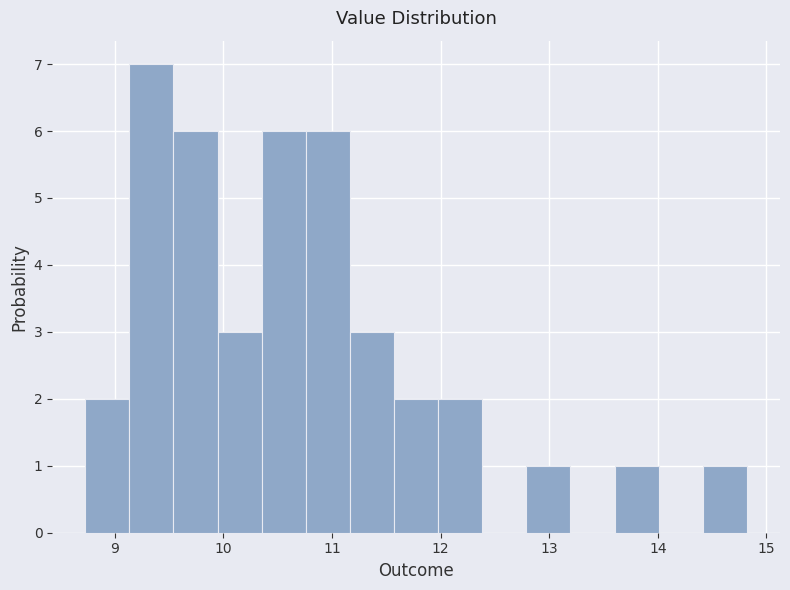

Reading left to right, transcribe this chart: for each bar, give the range it covers on the x-axis and its height. Neither the bar edges nor the heights are printed on the chart, so give them approximately, as read against the axes.

8.7 to 9.1: 2
9.1 to 9.5: 7
9.5 to 9.9: 6
9.9 to 10.4: 3
10.4 to 10.8: 6
10.8 to 11.2: 6
11.2 to 11.6: 3
11.6 to 12.0: 2
12.0 to 12.4: 2
12.4 to 12.8: 0
12.8 to 13.2: 1
13.2 to 13.6: 0
13.6 to 14.0: 1
14.0 to 14.4: 0
14.4 to 14.8: 1